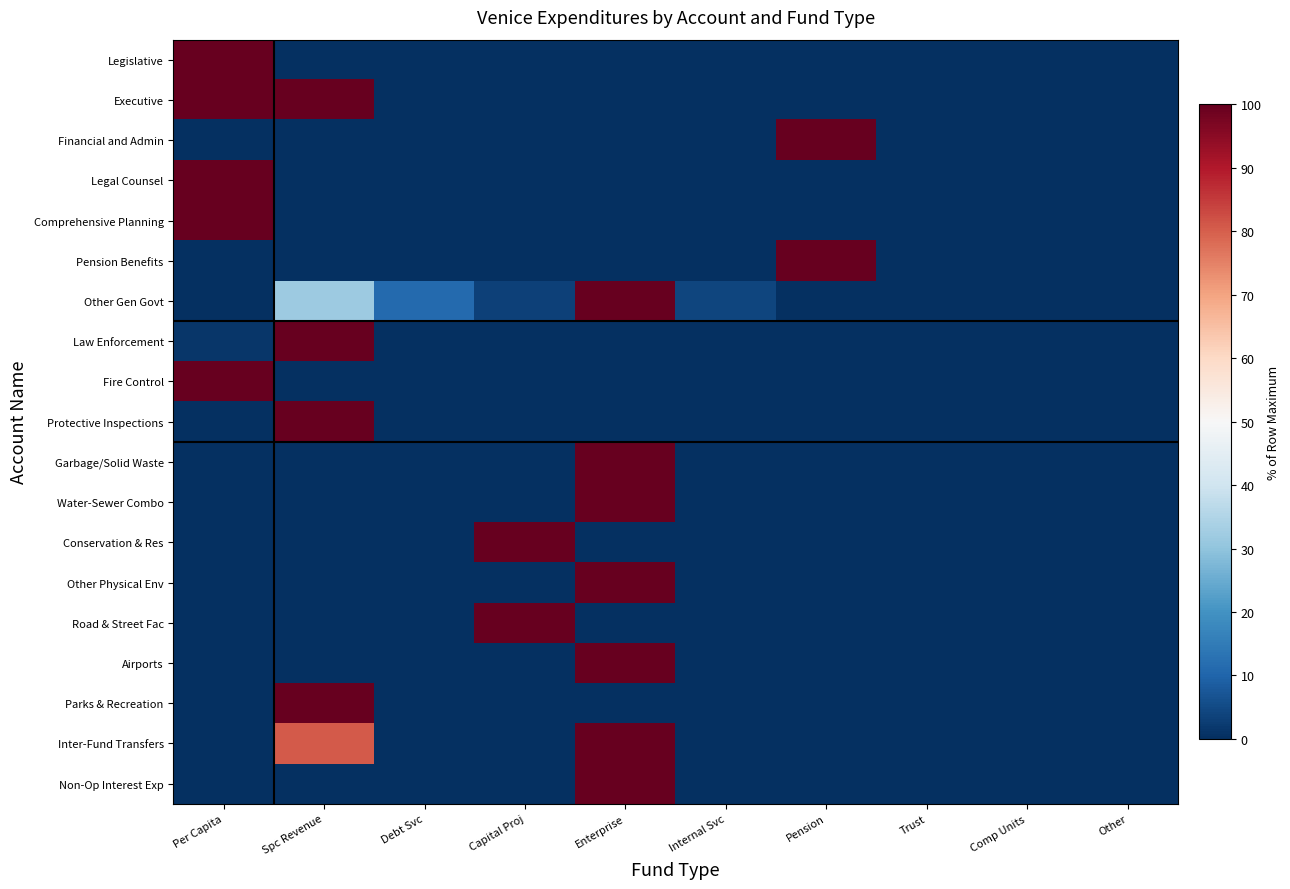

At which category is the sum across all series the highest?

Enterprise